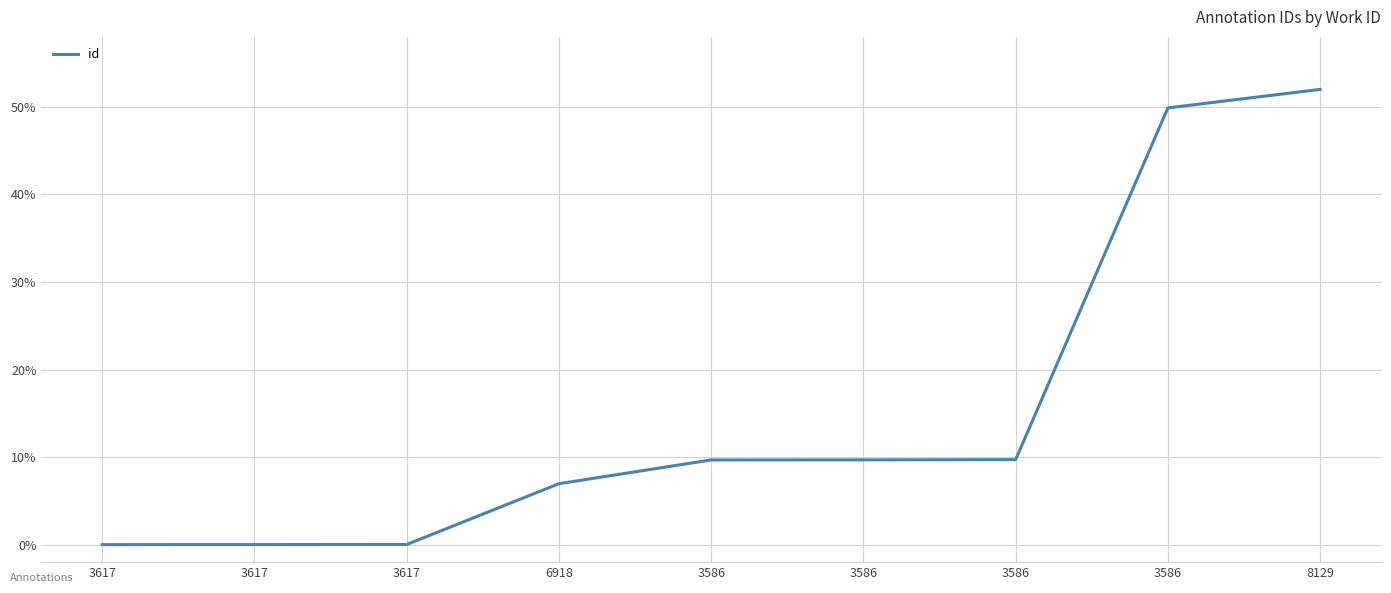

How many lines are shown in the chart?

1